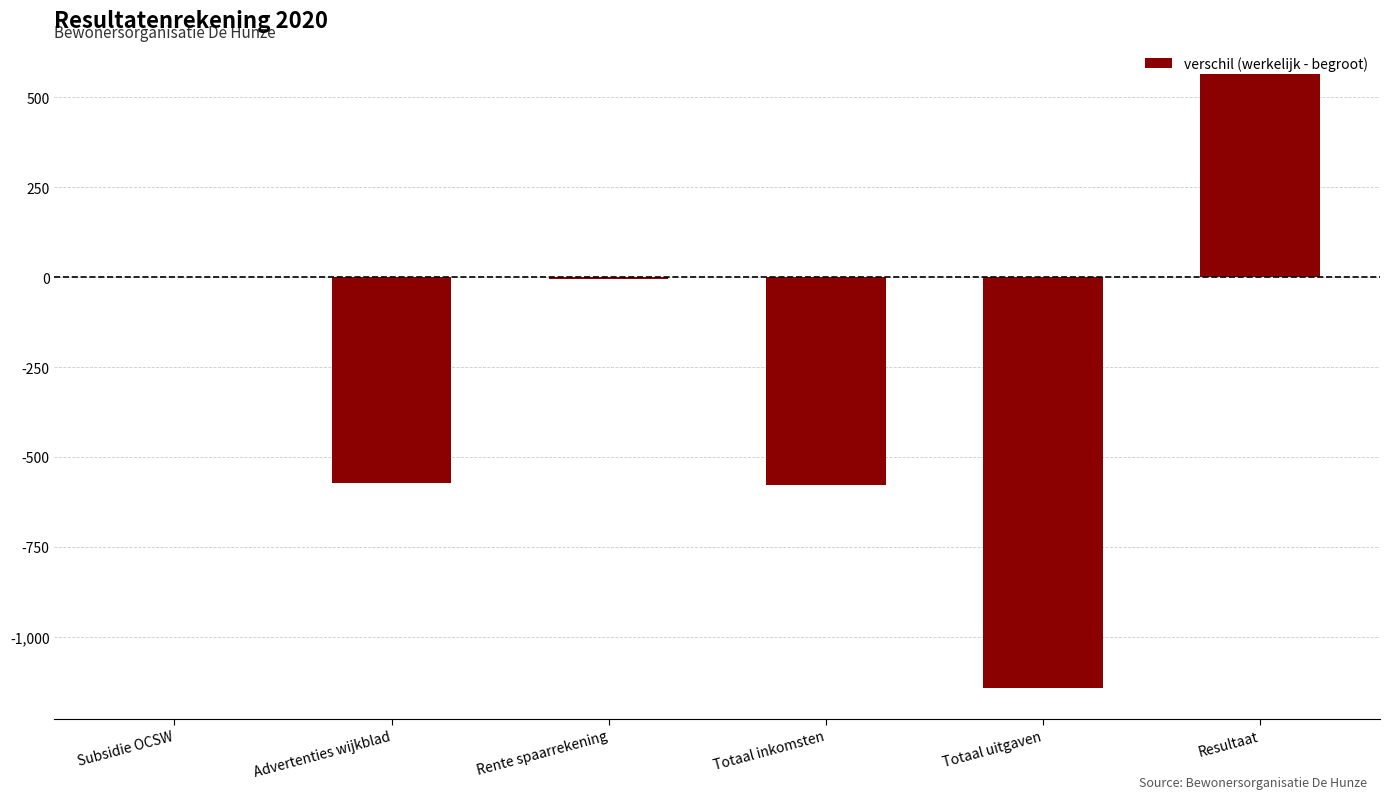

What is the change in value from Advertenties wijkblad to Totaal inkomsten?

-5.0